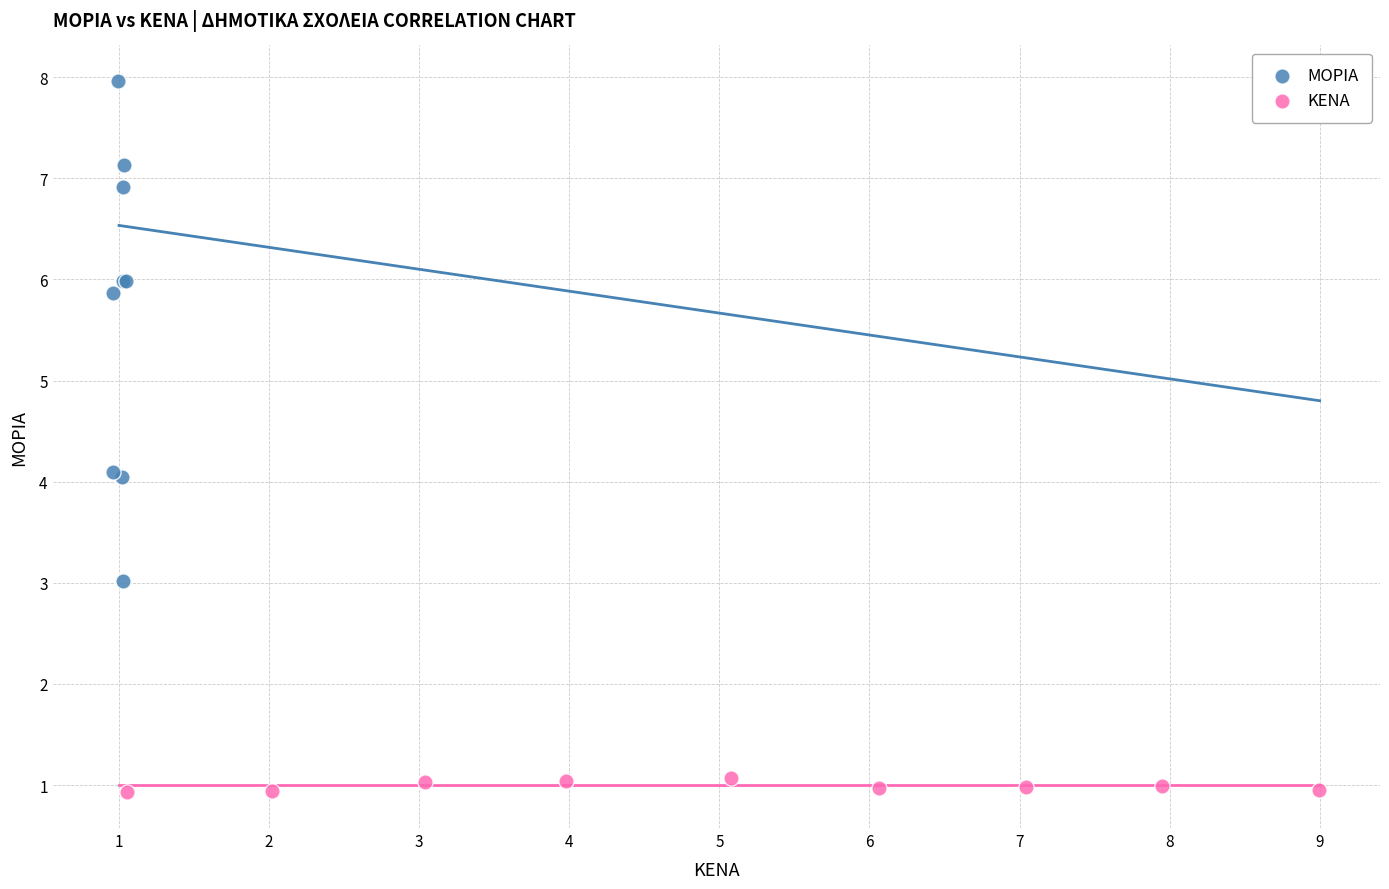

Which series contains the lowest Y value?

ΚΕΝΑ